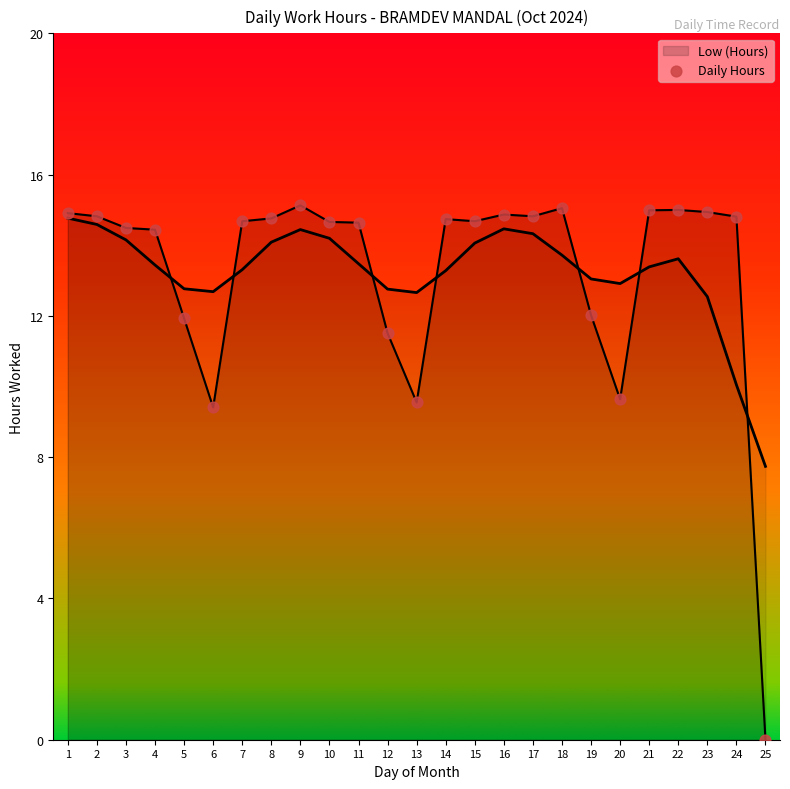

What is the change in value from 7 to 23?

+0.3